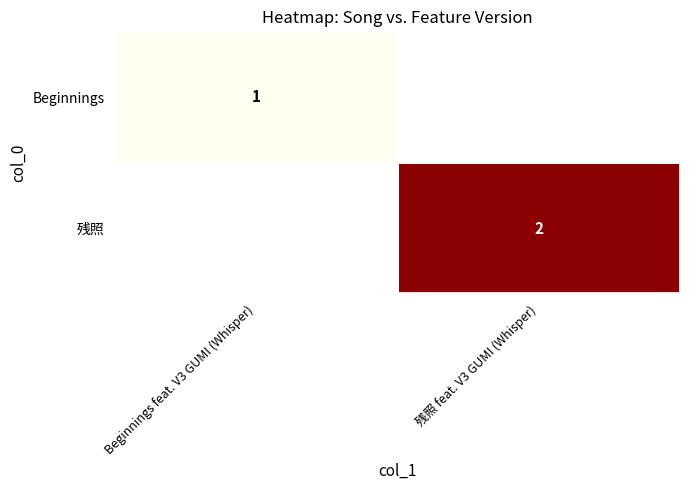

The 残照 series shows 1 at 残照 feat. V3 GUMI (Whisper). True or false?

False